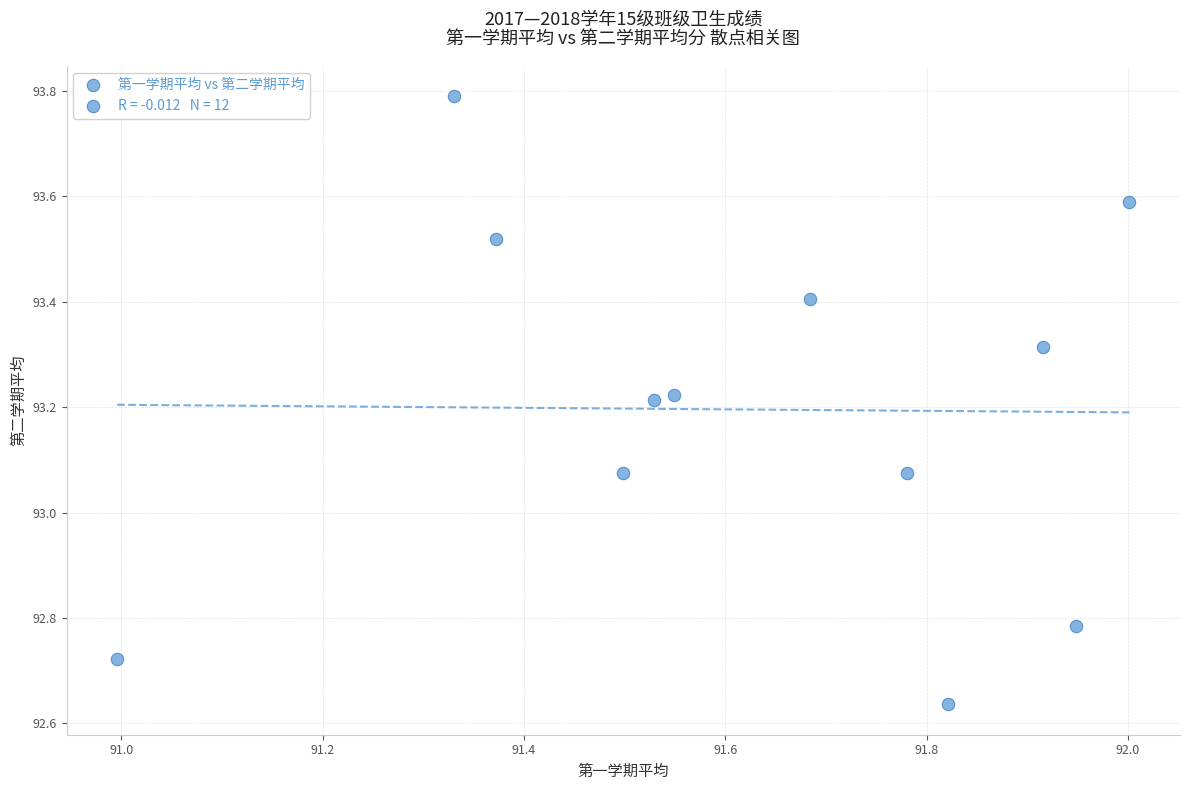

What is the average X value?

91.6